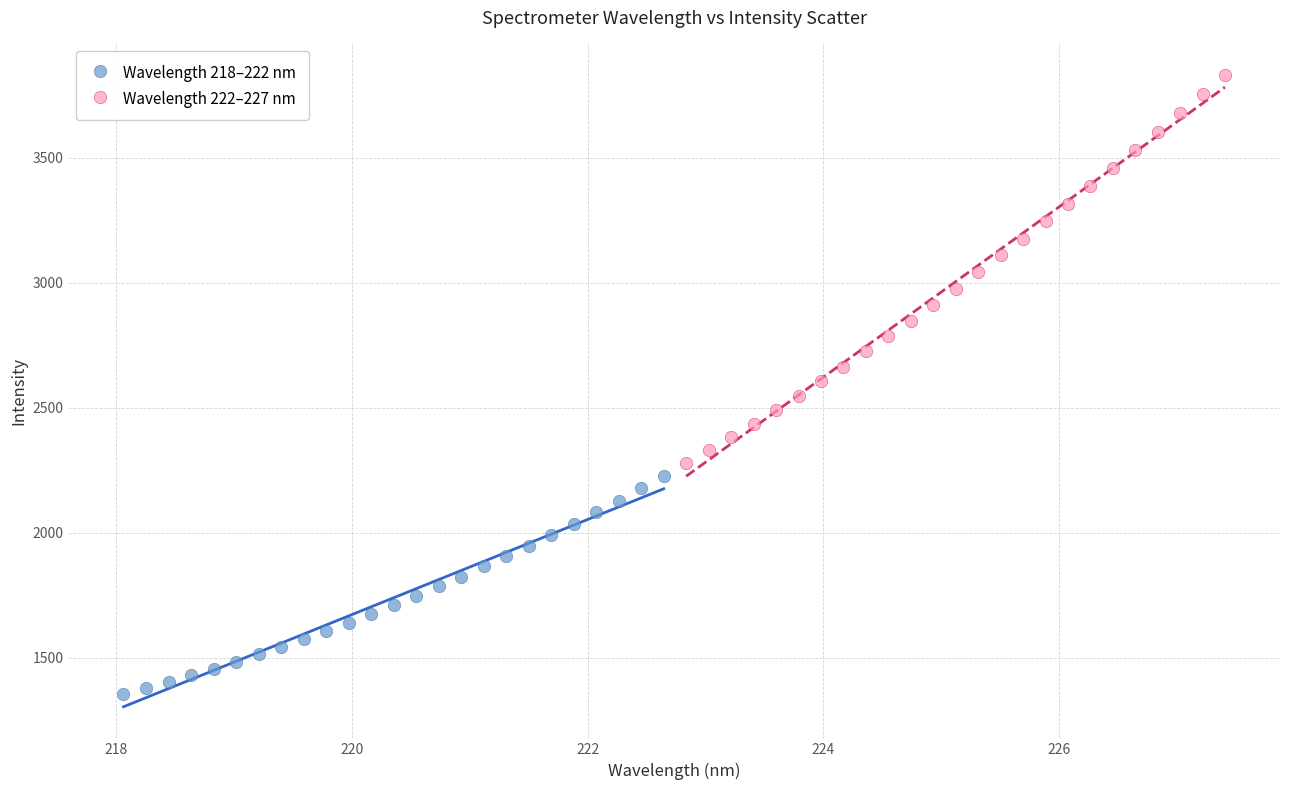

Which series has the largest Y range (max minus min)?

Wavelength 222–227 nm